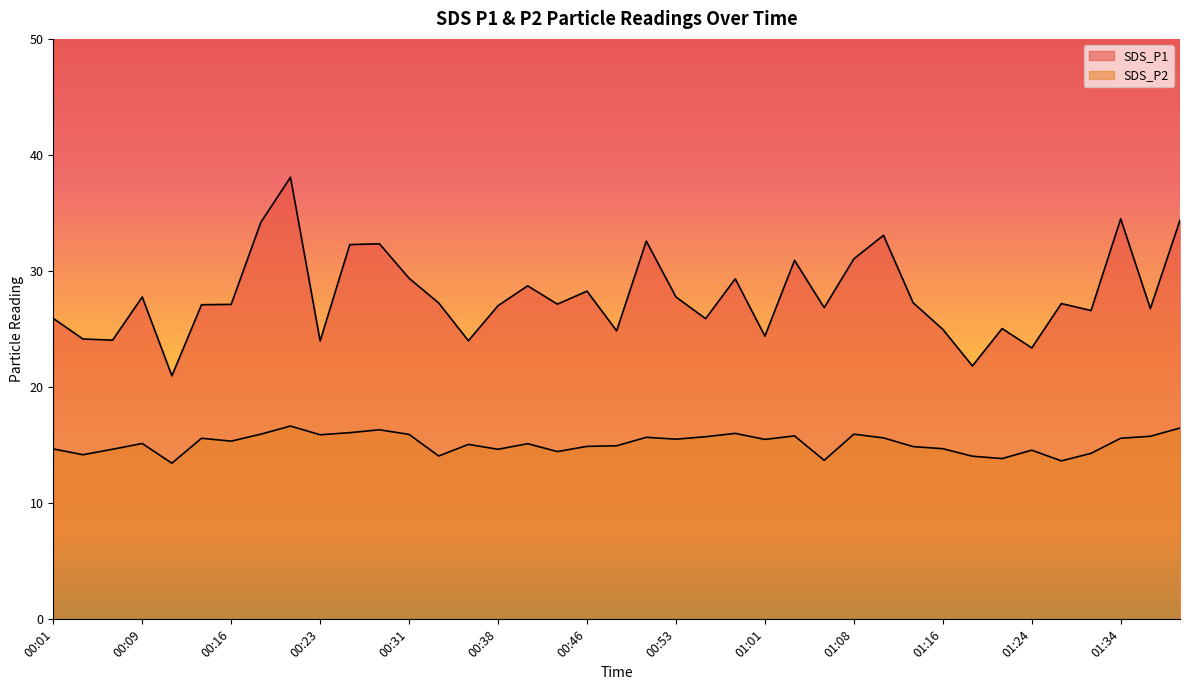

What is the maximum value for SDS_P1?

38.1